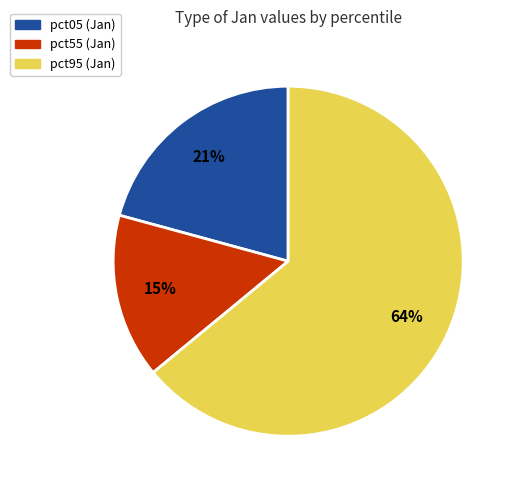

Is there any slice that represents more than half of the pie?

Yes